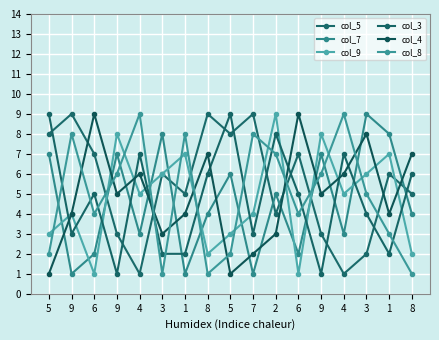

Which series changed the most between 7 and 4?

col_5